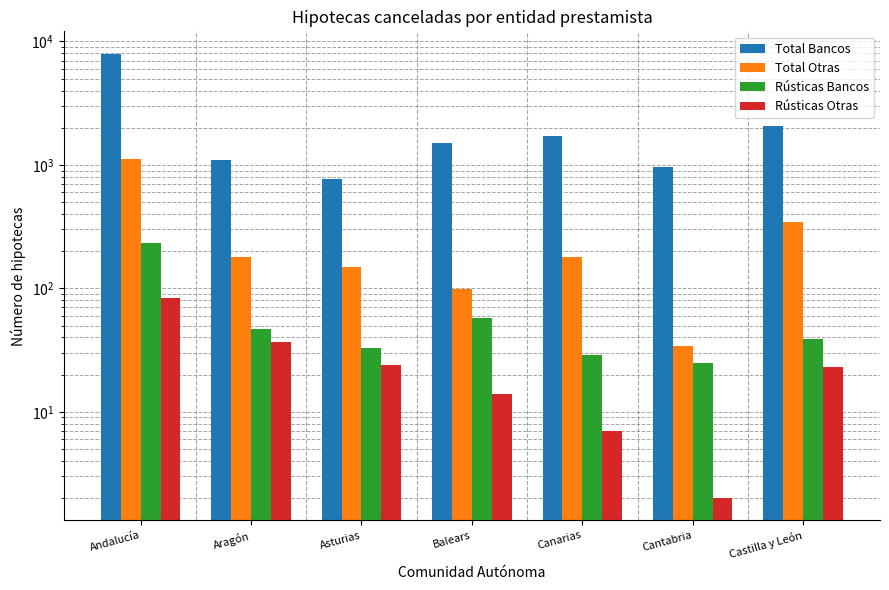

Which label corresponds to the smallest value in the chart?

Cantabria